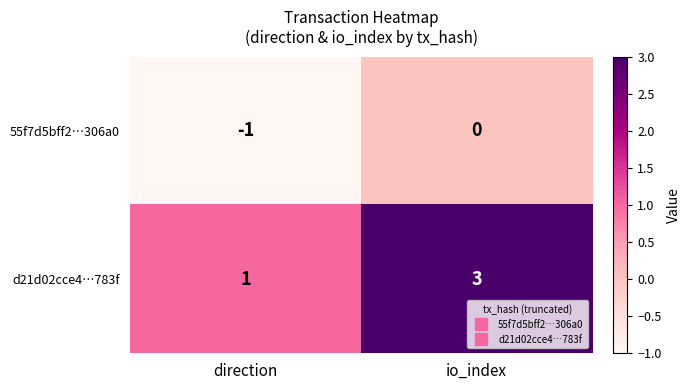

Rank the series by their average value, from lowest to highest.

55f7d5bff2…306a0, d21d02cce4…783f